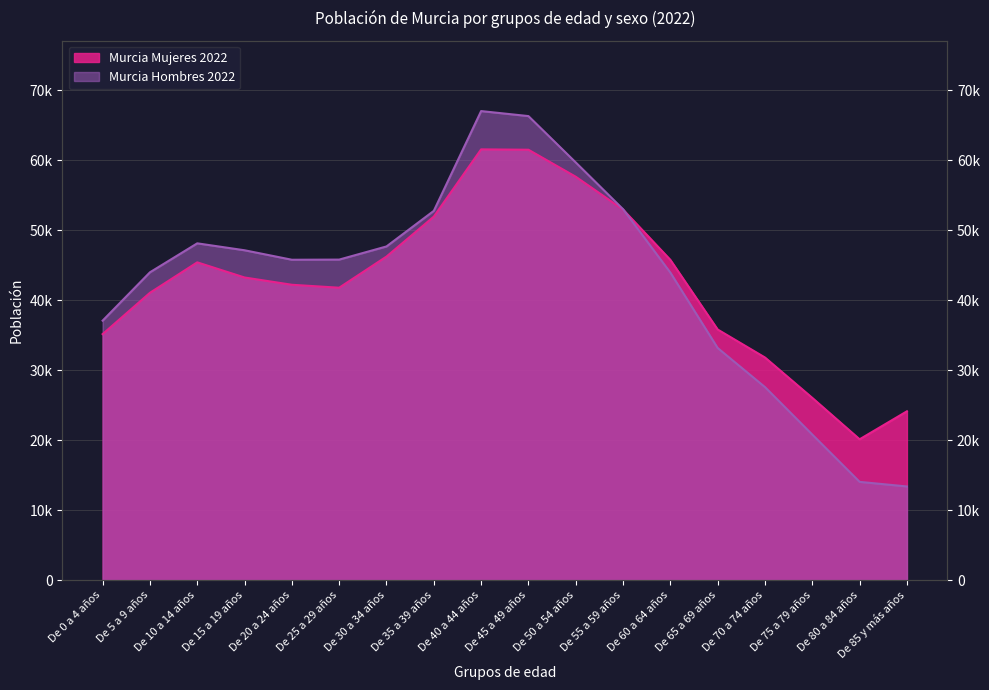

Between which two adjacent categories do Murcia Hombres 2022 and Murcia Mujeres 2022 first intersect?

De 55 a 59 años and De 60 a 64 años